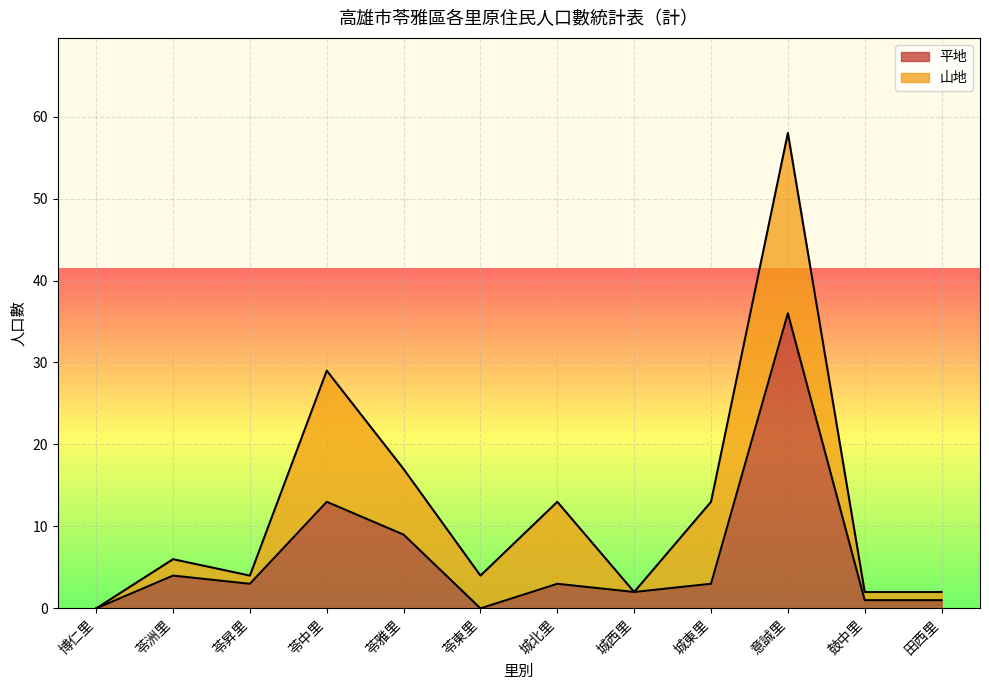

Does the chart display data point markers on the line(s)?

No